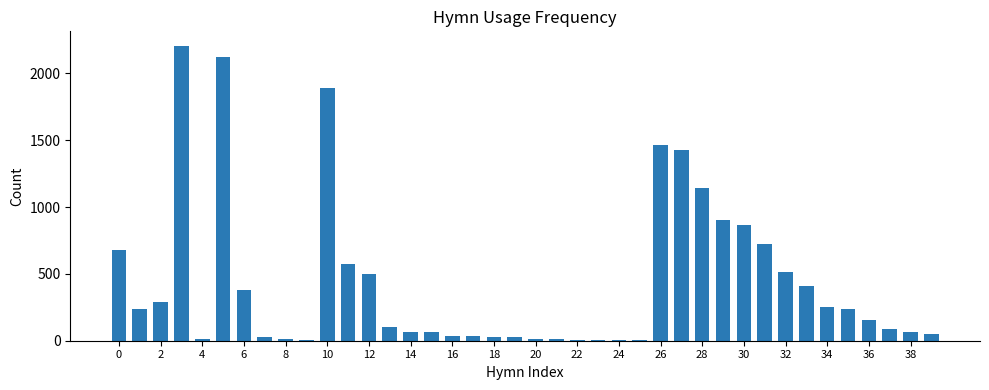

Count the number of data series in this chart.

1